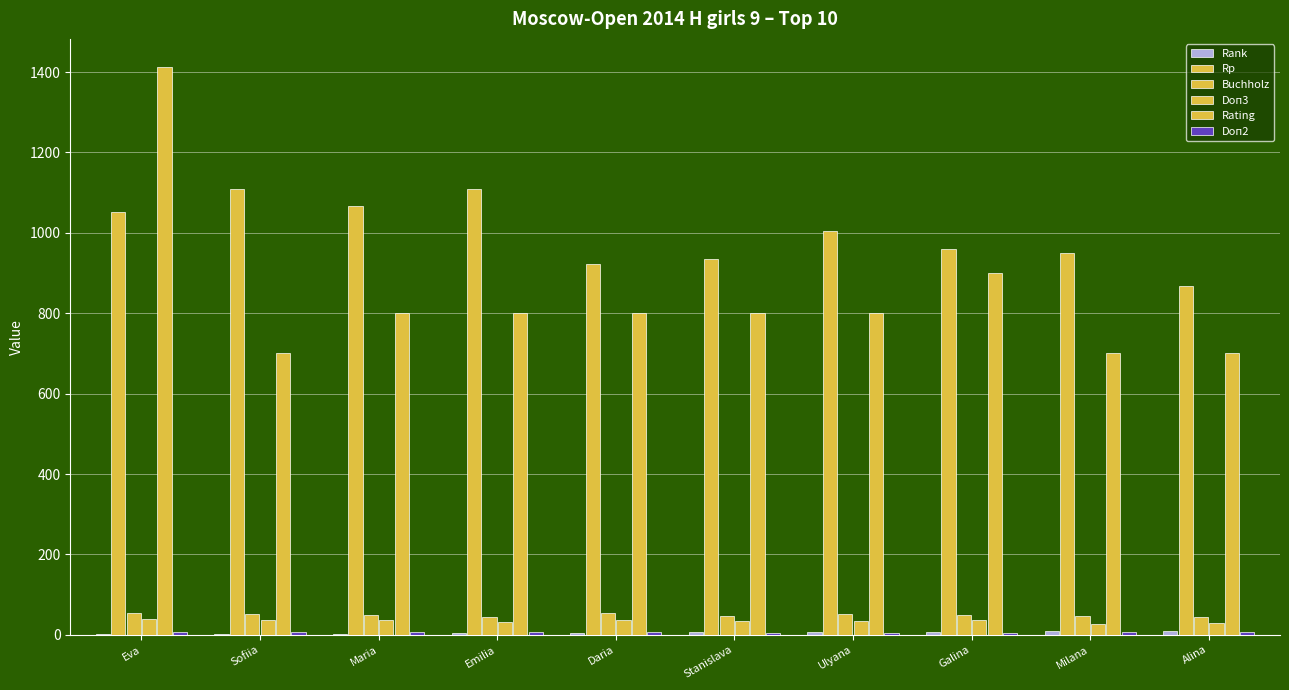

Count the number of categories in the chart.

10